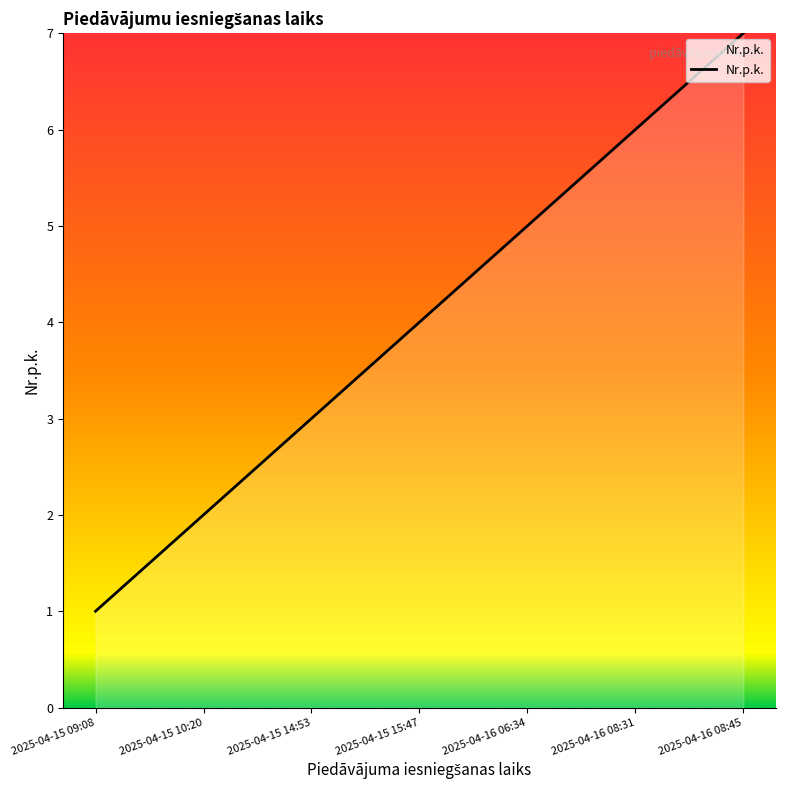

Rank the categories by value from highest to lowest.

2025-04-16 08:45, 2025-04-16 08:31, 2025-04-16 06:34, 2025-04-15 15:47, 2025-04-15 14:53, 2025-04-15 10:20, 2025-04-15 09:08